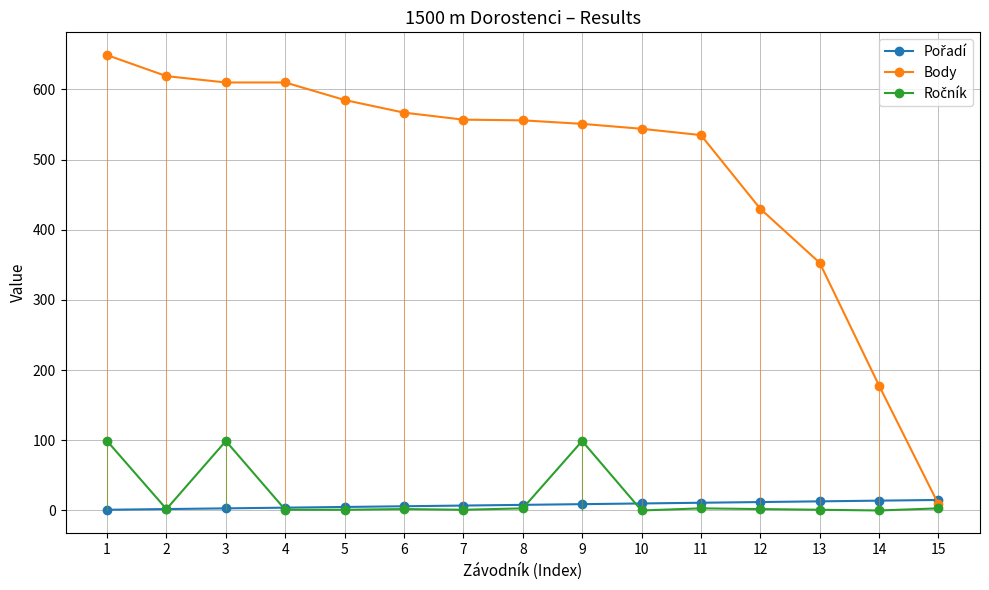

Which series has the widest spread of values?

Body